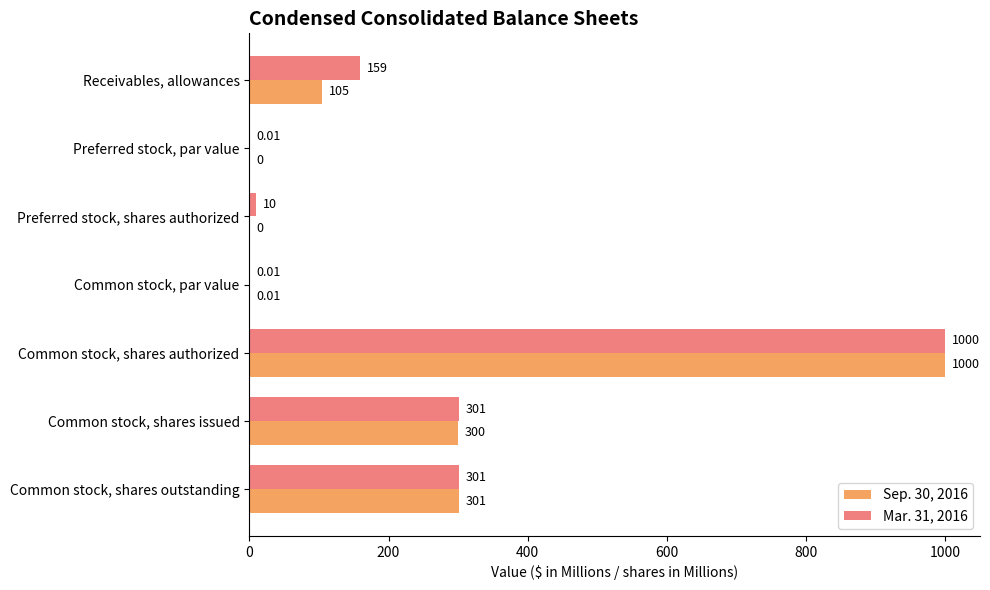

What is the sum of all Mar. 31, 2016 values?

1771.0